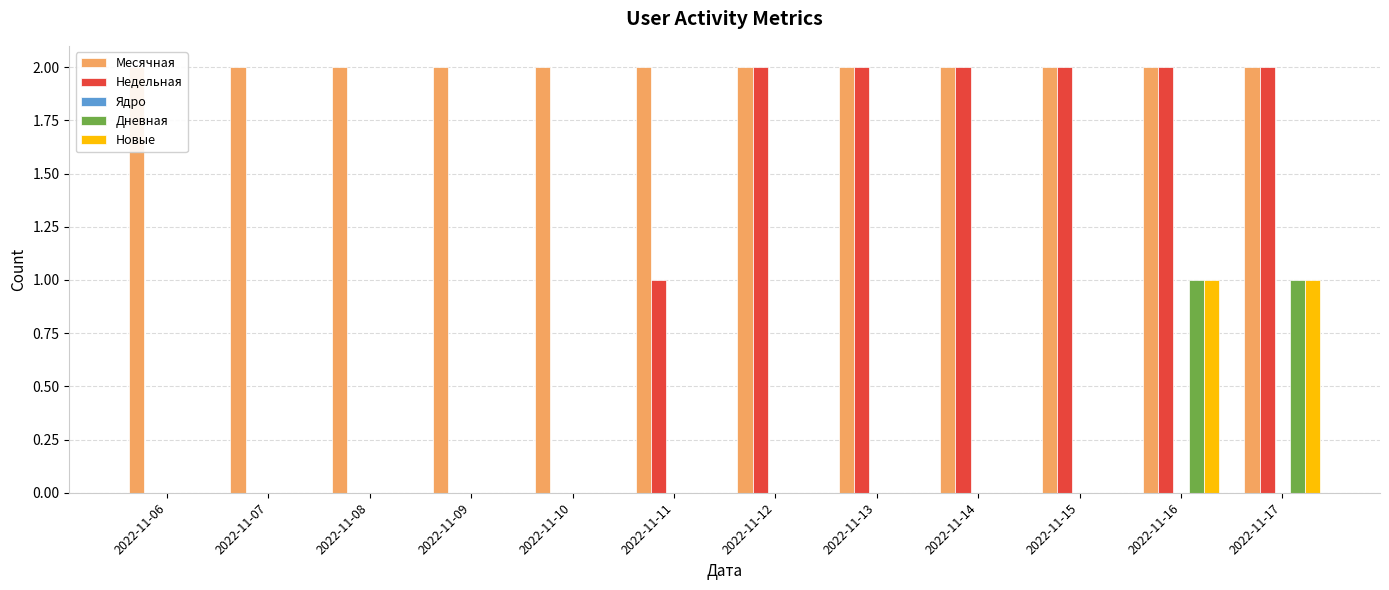

What is the value of the Месячная bar at the 7th from the left?

2